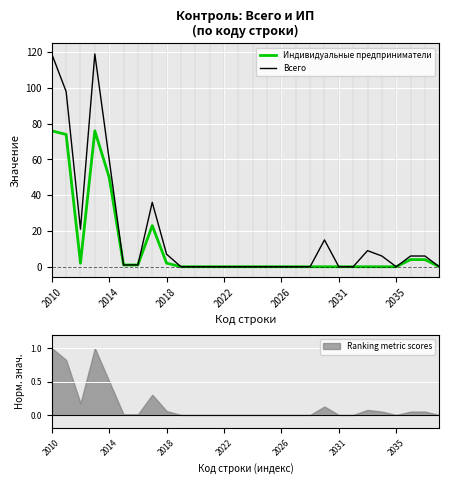

True or false: Всего has a value of 67 at 2031.

False